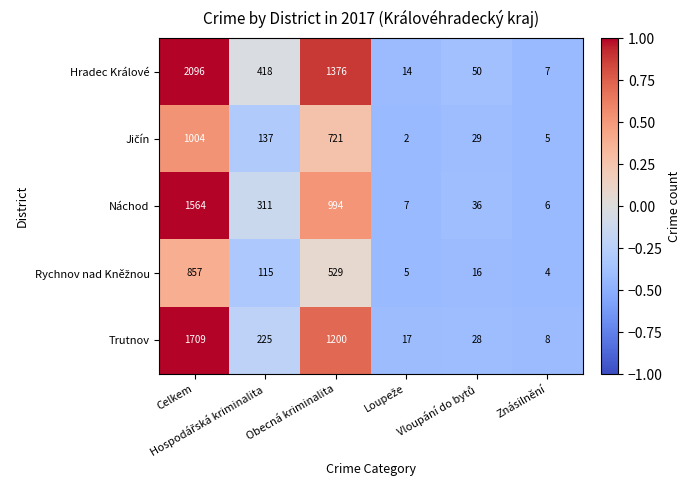

At which category is the sum across all series the highest?

Celkem